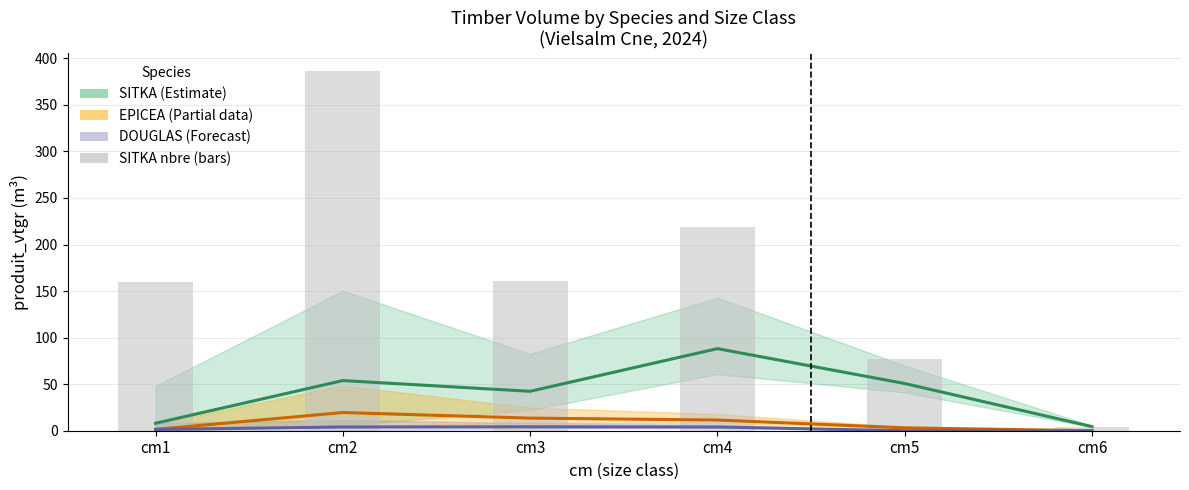

Reading left to right, list all the values displayed in this chart.

SITKA (vtgr): cm1=8.0	cm2=53.9	cm3=42.3	cm4=88.2	cm5=50.7	cm6=4.4
EPICEA (vtgr): cm1=1.4	cm2=19.5	cm3=13.5	cm4=11.5	cm5=3.1	cm6=0.0
DOUGLAS (vtgr): cm1=1.4	cm2=4.0	cm3=4.3	cm4=4.0	cm5=0.0	cm6=0.0
SITKA (nbre): cm1=160.0	cm2=386.0	cm3=161.0	cm4=219.0	cm5=77.0	cm6=4.0